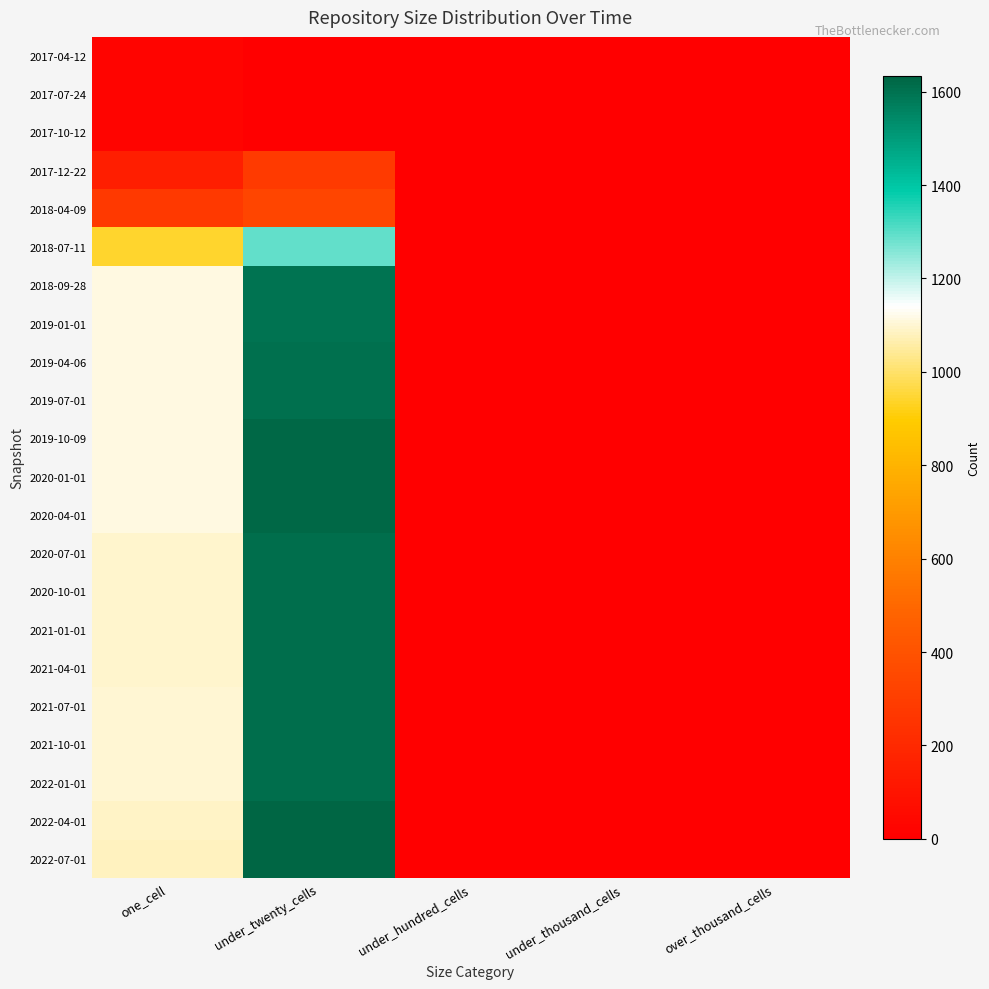

Reading left to right, list all the values displayed in this chart.

2017-04-12: one_cell=21	under_twenty_cells=0	under_hundred_cells=0	under_thousand_cells=0	over_thousand_cells=0
2017-07-24: one_cell=21	under_twenty_cells=0	under_hundred_cells=0	under_thousand_cells=0	over_thousand_cells=0
2017-10-12: one_cell=21	under_twenty_cells=0	under_hundred_cells=0	under_thousand_cells=0	over_thousand_cells=0
2017-12-22: one_cell=149	under_twenty_cells=282	under_hundred_cells=0	under_thousand_cells=0	over_thousand_cells=0
2018-04-09: one_cell=279	under_twenty_cells=334	under_hundred_cells=0	under_thousand_cells=0	over_thousand_cells=0
2018-07-11: one_cell=943	under_twenty_cells=1293	under_hundred_cells=0	under_thousand_cells=0	over_thousand_cells=0
2018-09-28: one_cell=1110	under_twenty_cells=1599	under_hundred_cells=0	under_thousand_cells=0	over_thousand_cells=0
2019-01-01: one_cell=1110	under_twenty_cells=1599	under_hundred_cells=0	under_thousand_cells=0	over_thousand_cells=0
2019-04-06: one_cell=1114	under_twenty_cells=1603	under_hundred_cells=0	under_thousand_cells=0	over_thousand_cells=0
2019-07-01: one_cell=1114	under_twenty_cells=1603	under_hundred_cells=0	under_thousand_cells=0	over_thousand_cells=0
2019-10-09: one_cell=1110	under_twenty_cells=1623	under_hundred_cells=0	under_thousand_cells=0	over_thousand_cells=0
2020-01-01: one_cell=1110	under_twenty_cells=1623	under_hundred_cells=0	under_thousand_cells=0	over_thousand_cells=0
2020-04-01: one_cell=1110	under_twenty_cells=1623	under_hundred_cells=0	under_thousand_cells=0	over_thousand_cells=0
2020-07-01: one_cell=1094	under_twenty_cells=1609	under_hundred_cells=0	under_thousand_cells=0	over_thousand_cells=0
2020-10-01: one_cell=1094	under_twenty_cells=1609	under_hundred_cells=0	under_thousand_cells=0	over_thousand_cells=0
2021-01-01: one_cell=1094	under_twenty_cells=1609	under_hundred_cells=0	under_thousand_cells=0	over_thousand_cells=0
2021-04-01: one_cell=1094	under_twenty_cells=1609	under_hundred_cells=0	under_thousand_cells=0	over_thousand_cells=0
2021-07-01: one_cell=1098	under_twenty_cells=1613	under_hundred_cells=0	under_thousand_cells=0	over_thousand_cells=0
2021-10-01: one_cell=1098	under_twenty_cells=1613	under_hundred_cells=0	under_thousand_cells=0	over_thousand_cells=0
2022-01-01: one_cell=1098	under_twenty_cells=1613	under_hundred_cells=0	under_thousand_cells=0	over_thousand_cells=0
2022-04-01: one_cell=1087	under_twenty_cells=1633	under_hundred_cells=0	under_thousand_cells=0	over_thousand_cells=0
2022-07-01: one_cell=1081	under_twenty_cells=1633	under_hundred_cells=0	under_thousand_cells=0	over_thousand_cells=0